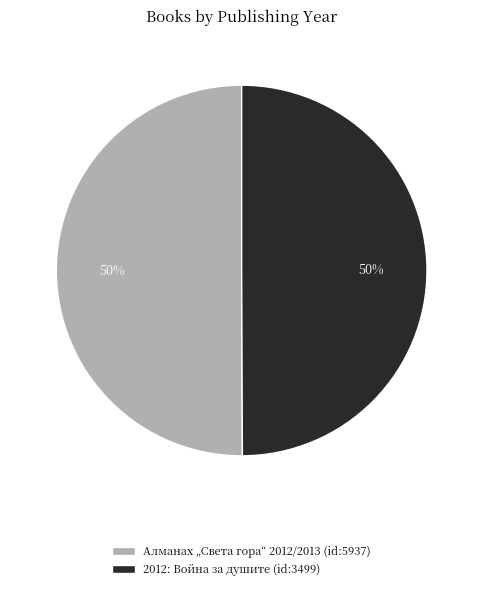

Combined, do Алманах „Света гора“ 2012/2013 (id:5937) and 2012: Война за душите (id:3499) account for over 50%?

Yes